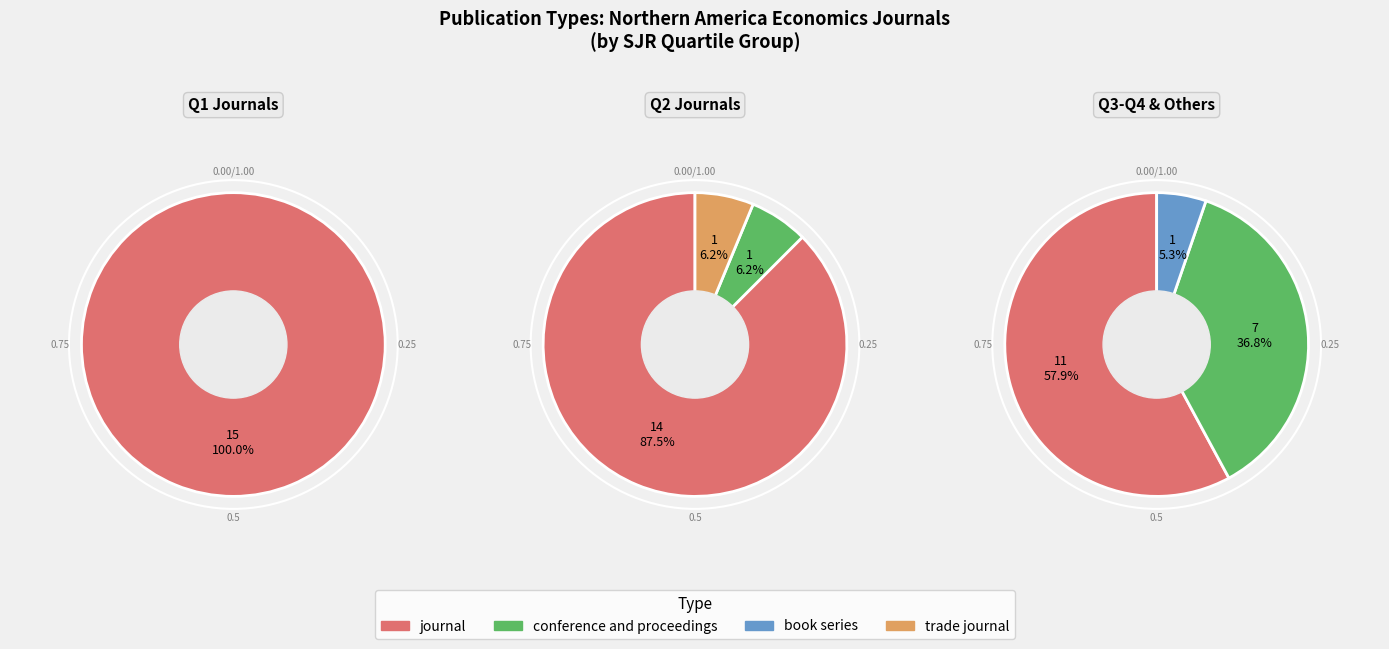

Which slice is the largest?

journal